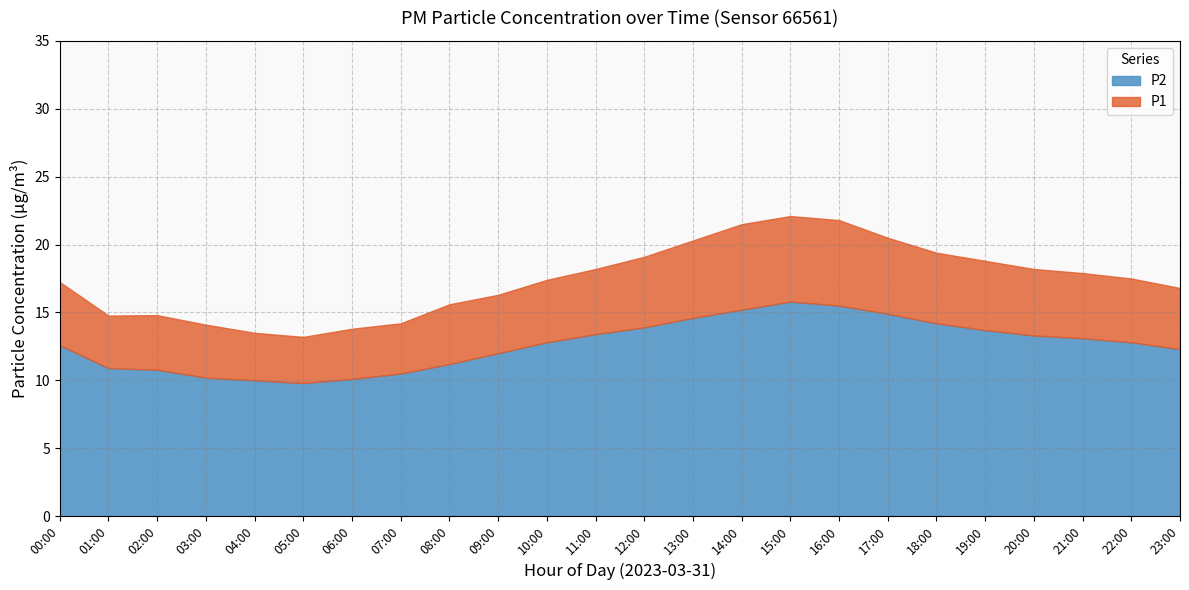

At which category is the sum across all series the highest?

15:00